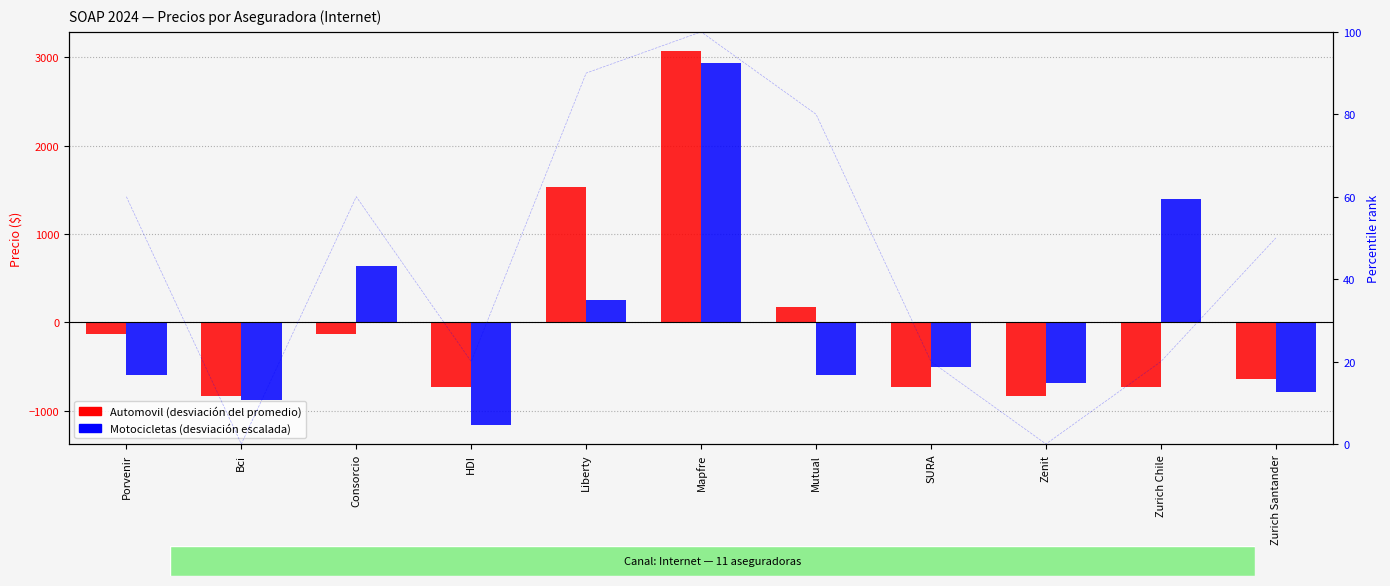

Which has a higher value, Bci or Zurich Chile?

Zurich Chile